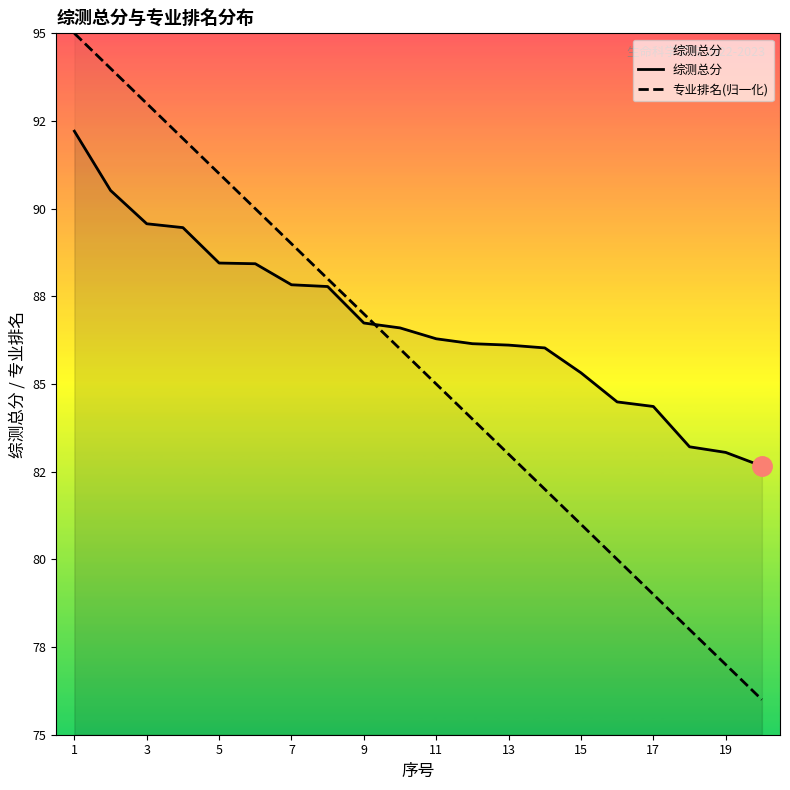

How many values in the 专业排名(归一化) series exceed 86?

9